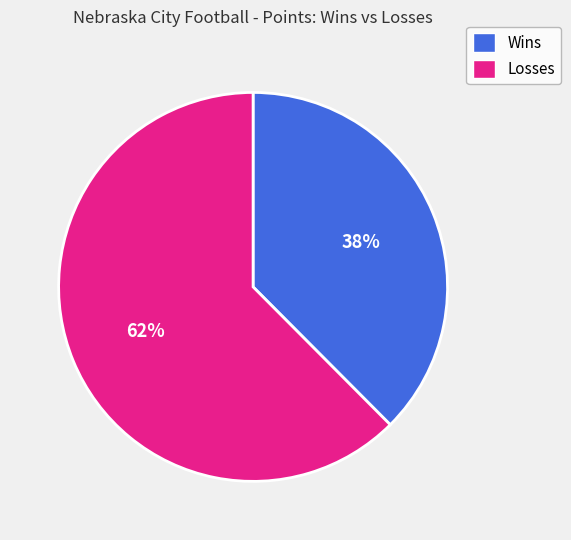

Is there any slice that represents more than half of the pie?

Yes